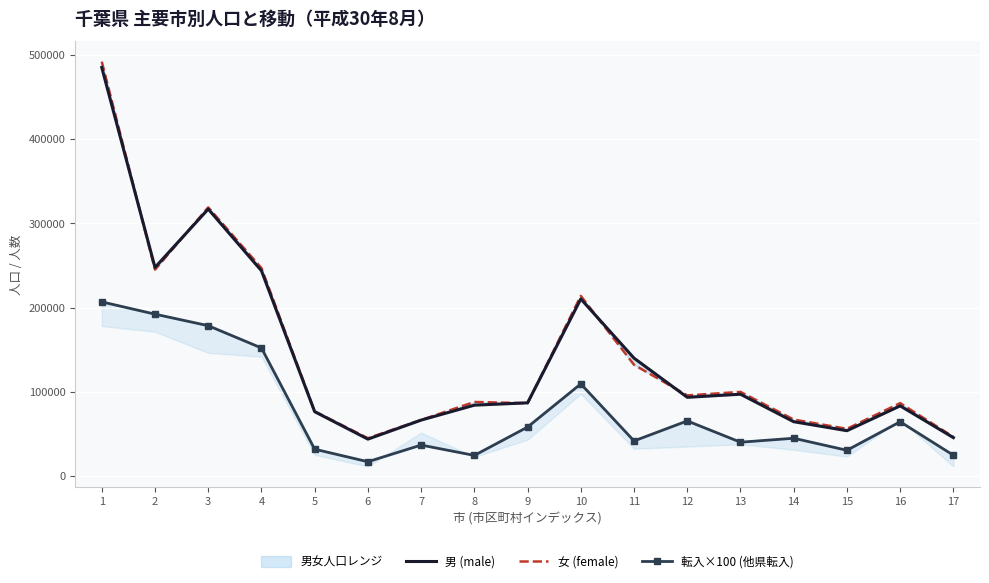

What is the difference between the highest and lowest values at 13?

59814